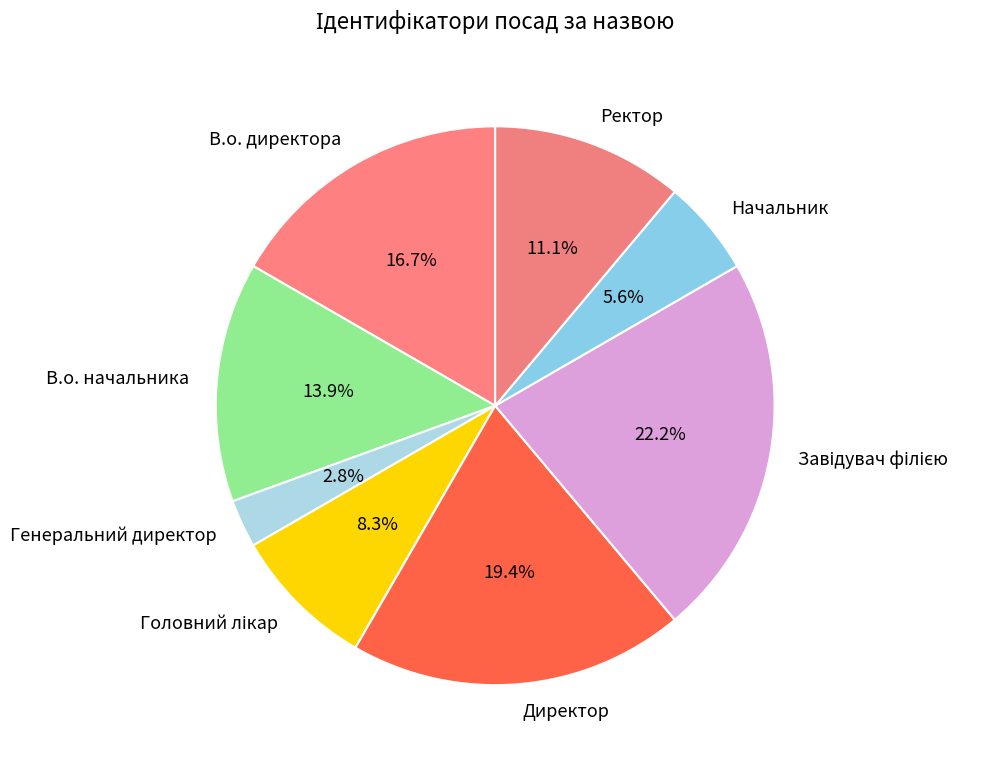

To the nearest percent, what is the difference between the Ректор and В.о. директора slice percentages?

6%